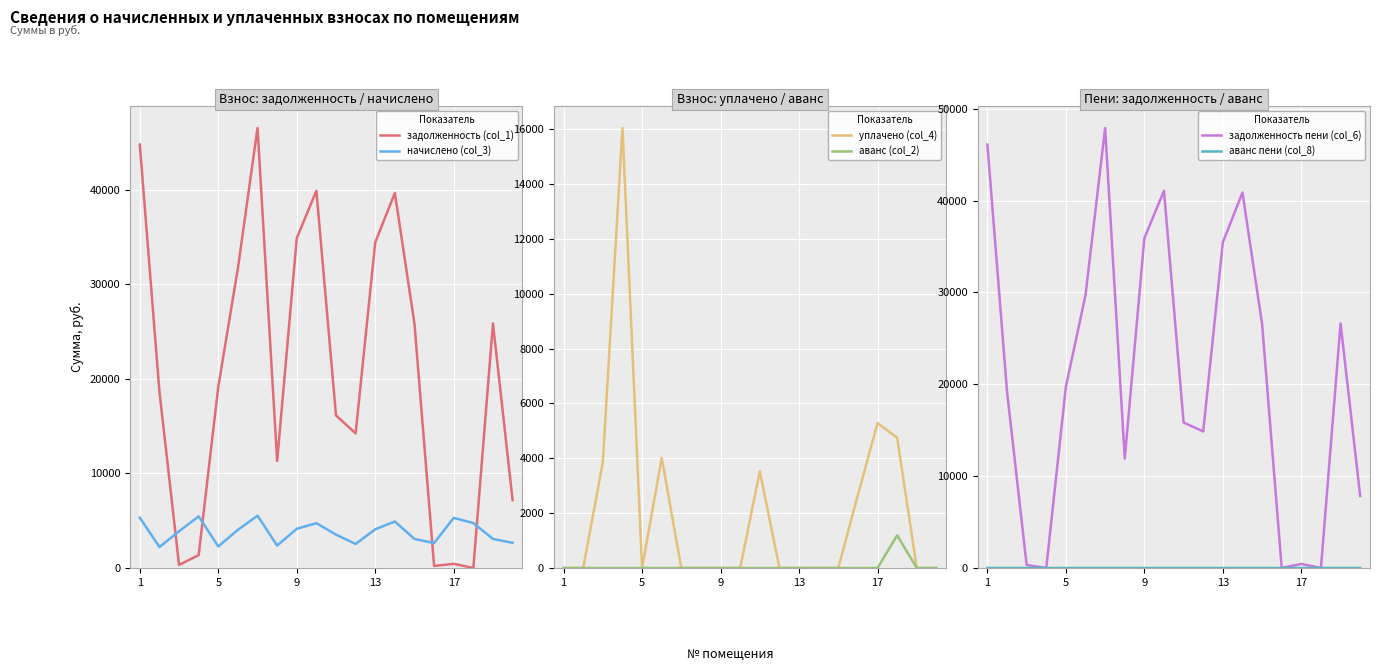

The value of начислено (col_3) at 1 is 8929.1. True or false?

False